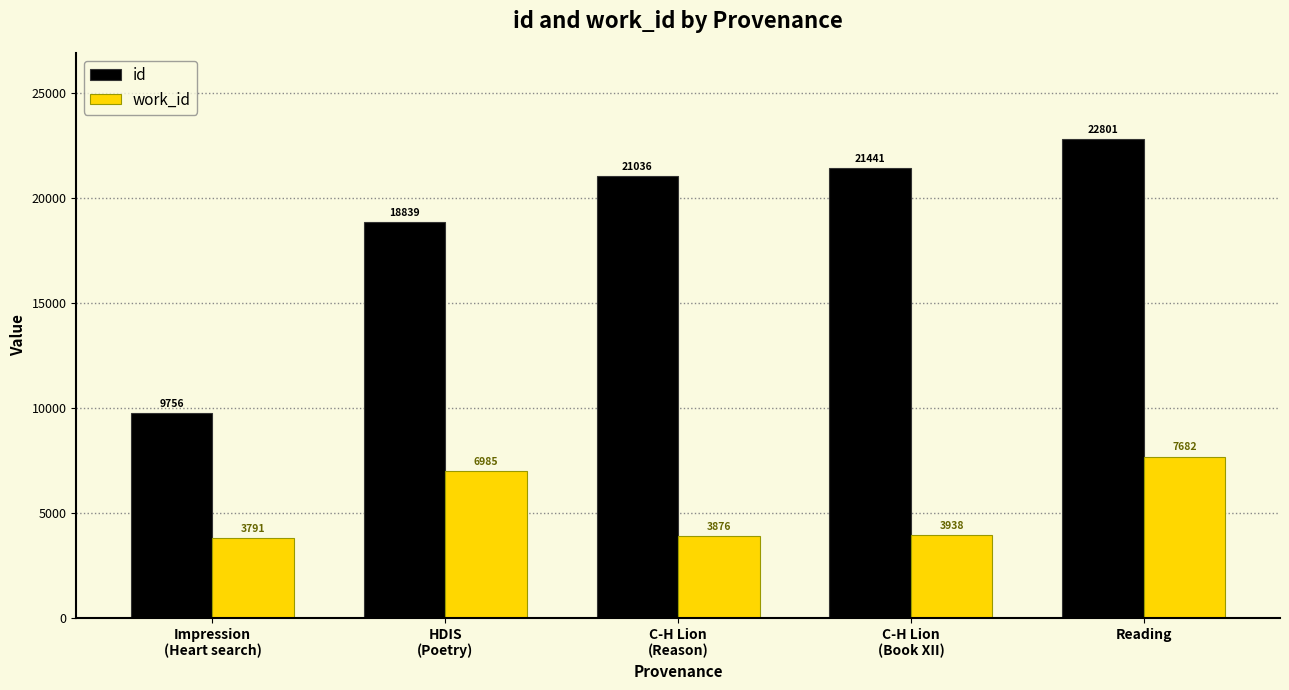

What is the difference between the id values at C-H Lion
(Reason) and Impression
(Heart search)?

11280